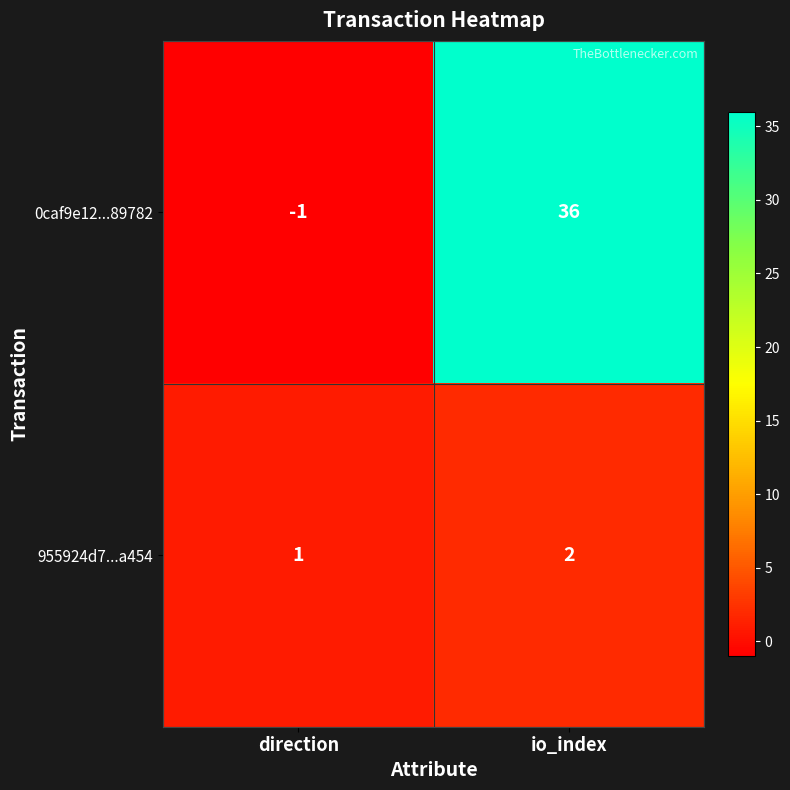

Is it true that 0caf9e12...89782 equals -1 at direction?

True